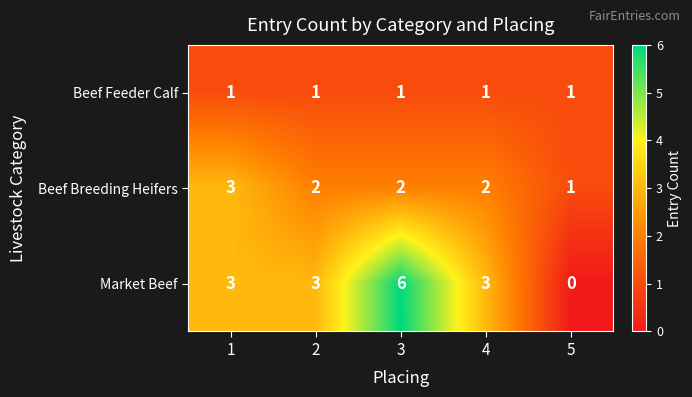

Which series has the largest range (max minus min)?

Market Beef